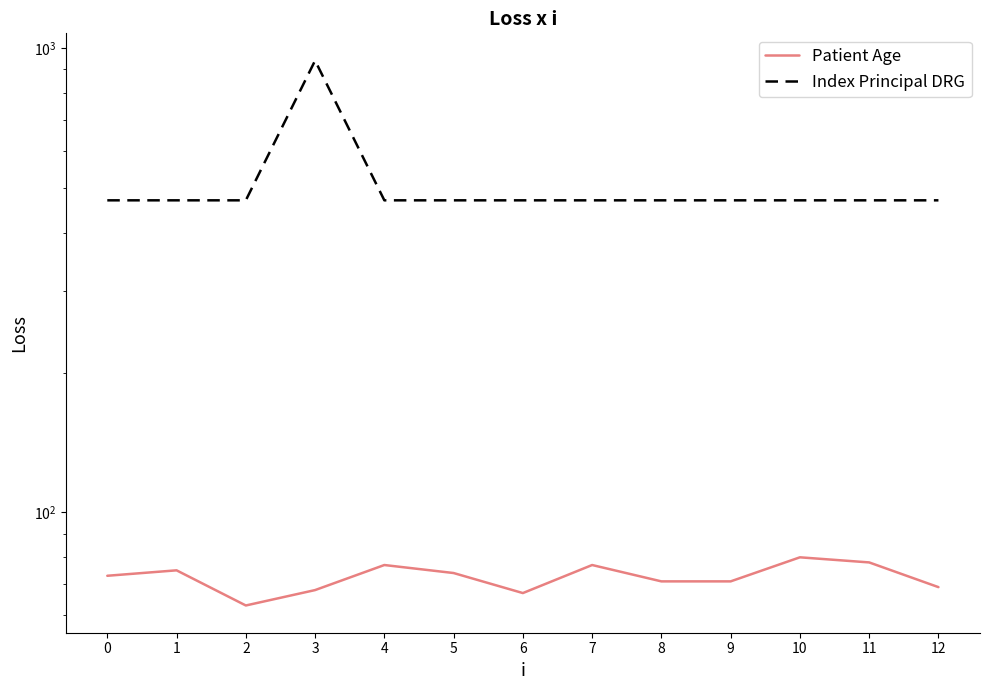

Which series has the largest total across all categories?

Index Principal DRG